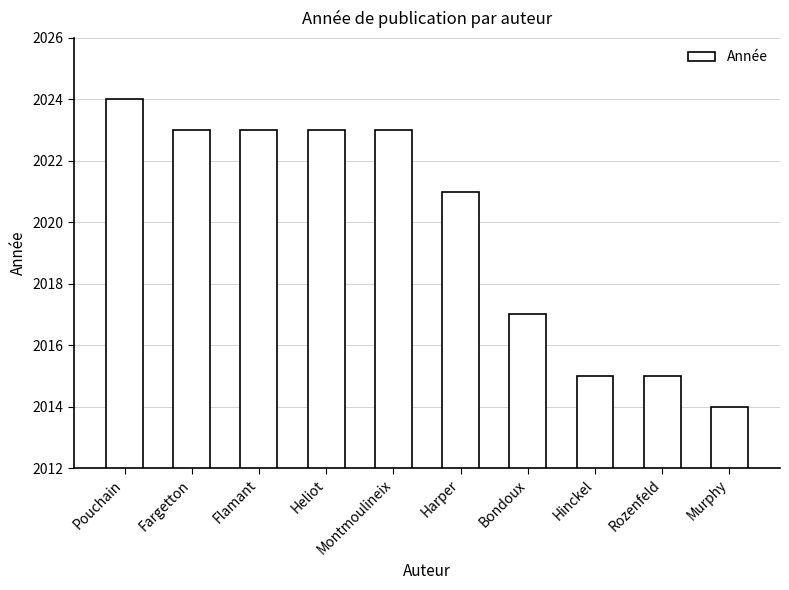

Reading left to right, transcribe all the data shown in this chart.

2024	2023	2023	2023	2023	2021	2017	2015	2015	2014